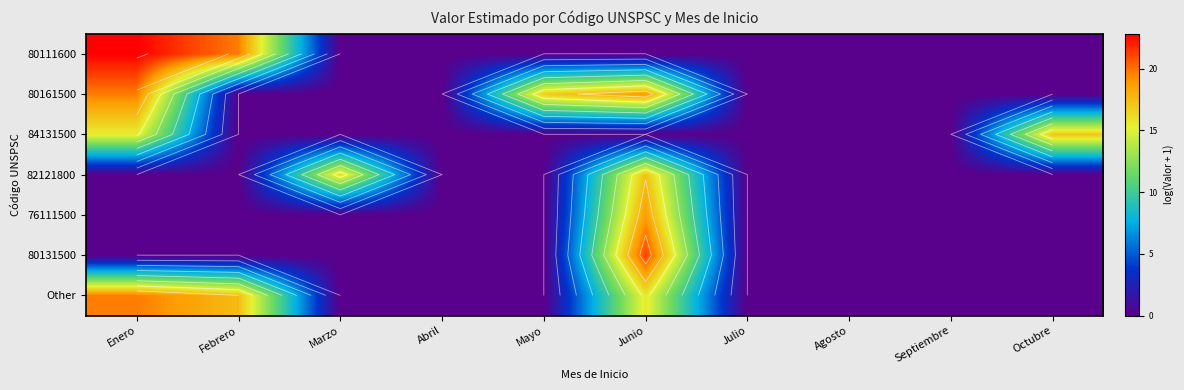

Between Julio and Abril, which is larger?

Julio